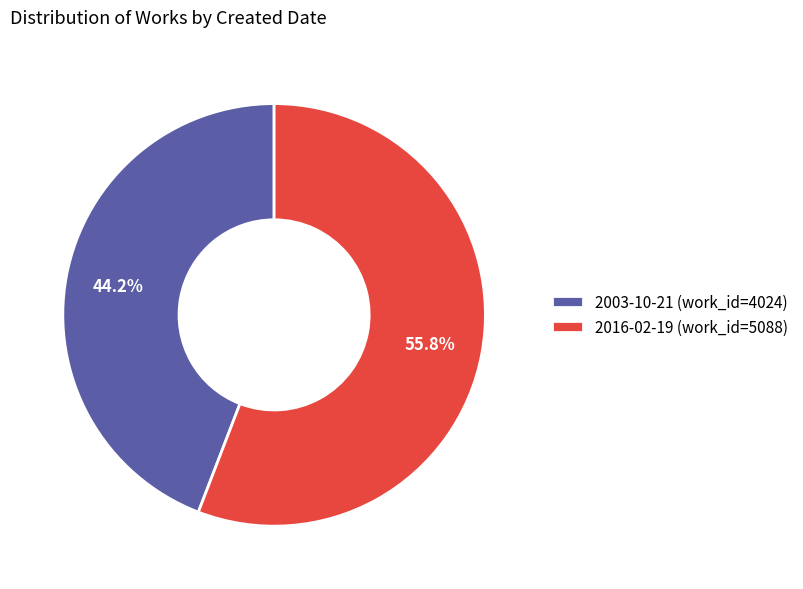

Approximately how many times larger is the value at 2003-10-21 compared to 2016-02-19?

0.8